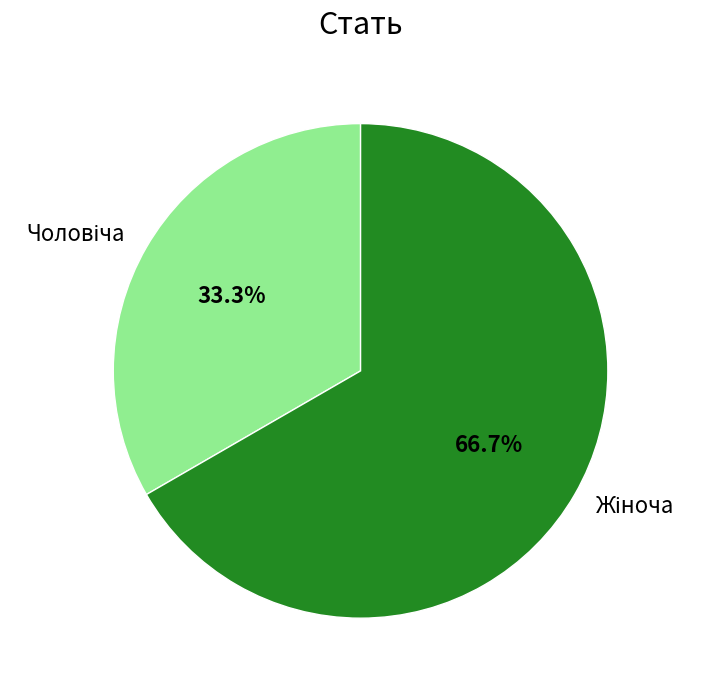

Is there any slice that represents more than half of the pie?

Yes